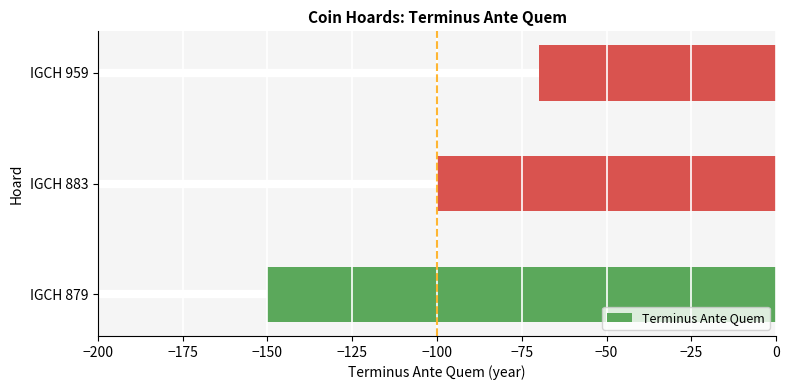

Is it true that the value at IGCH 883 is -100?

True